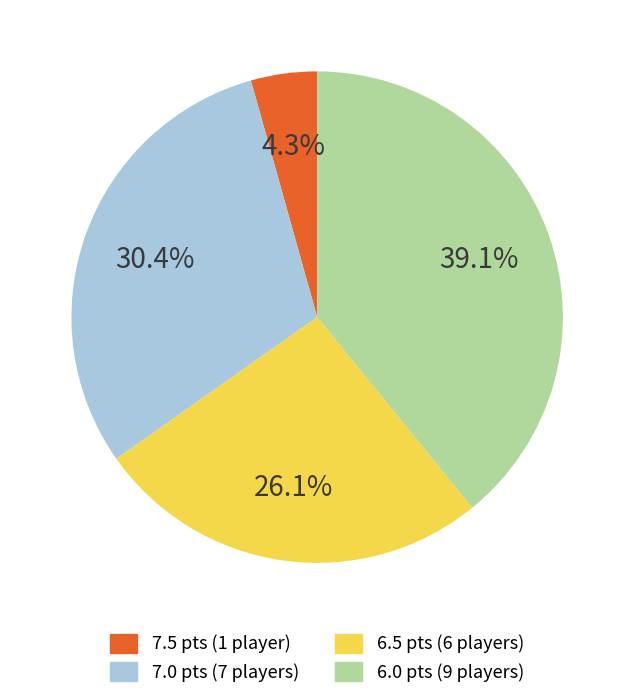

To the nearest percent, what is the average slice percentage?

25%